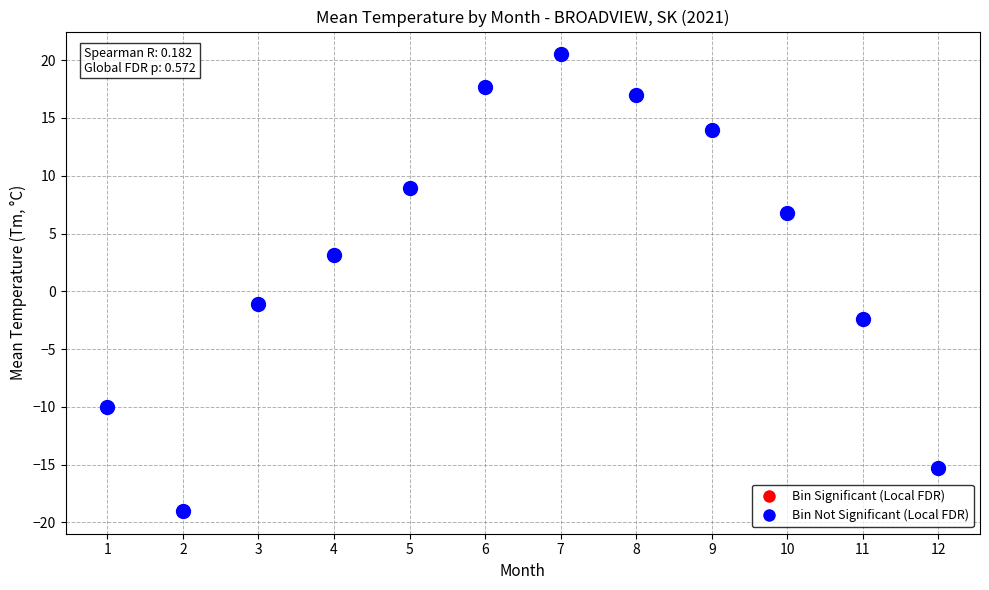

What Y value in the scatter plot is closest to 0?

-1.1